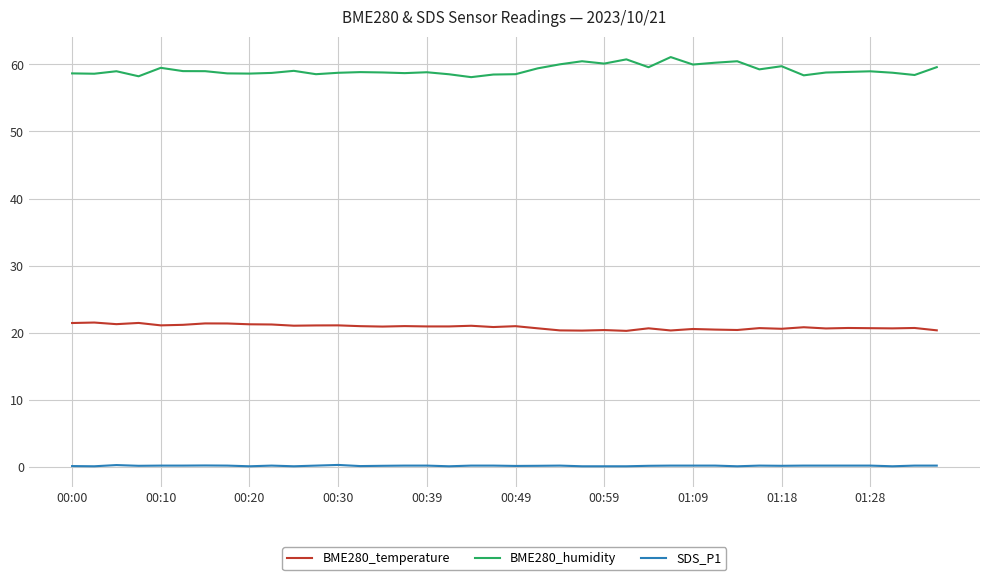

List the series in order of their peak value, lowest first.

SDS_P1, BME280_temperature, BME280_humidity